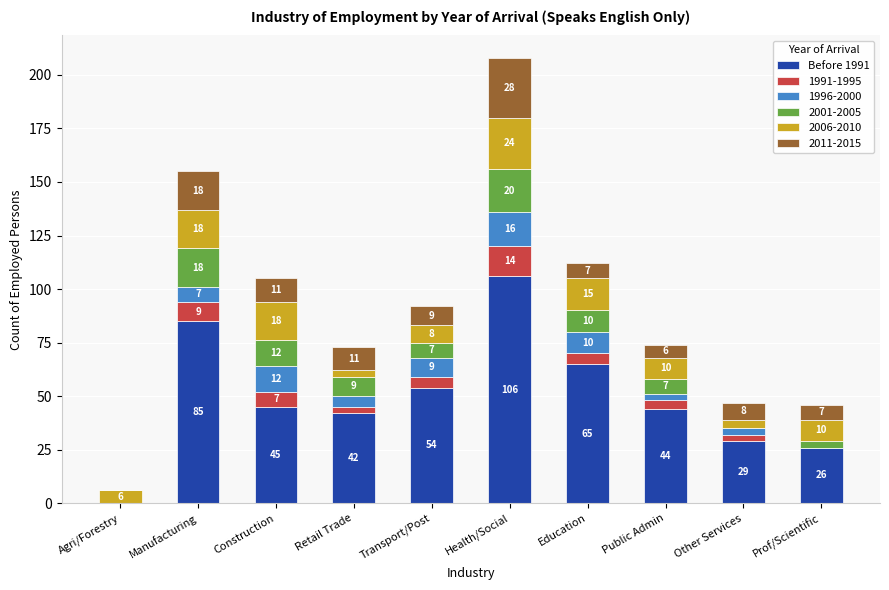

Where does the Before 1991 series first go above 45?

Manufacturing